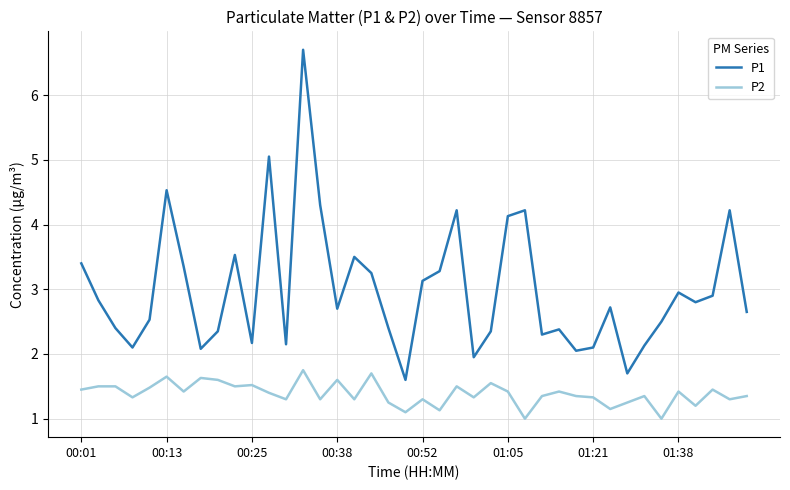

What is the average value of the P2 series?

1.4